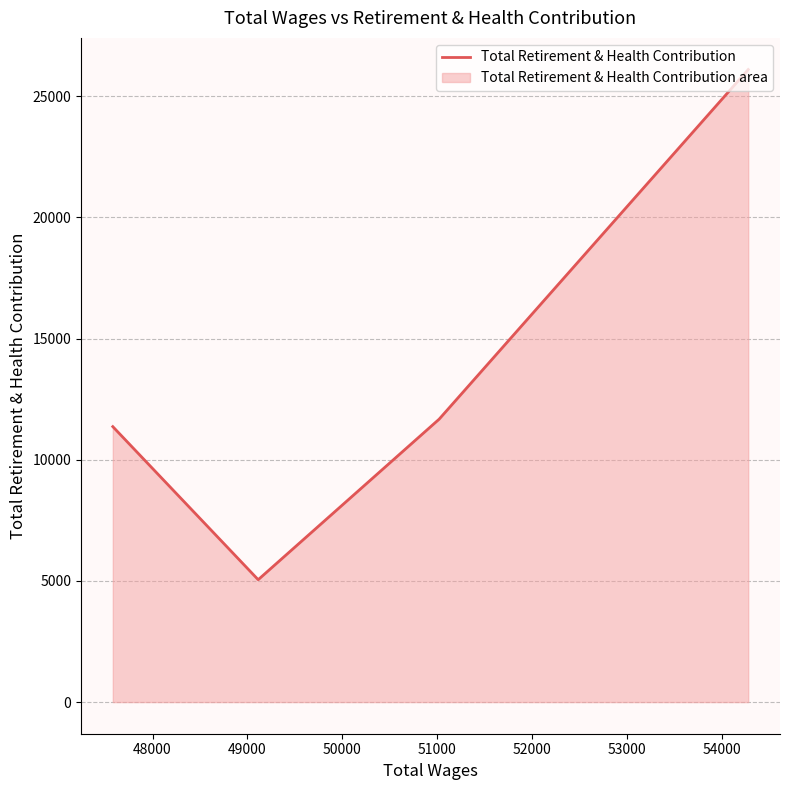

What is the maximum value shown in the chart?

26101